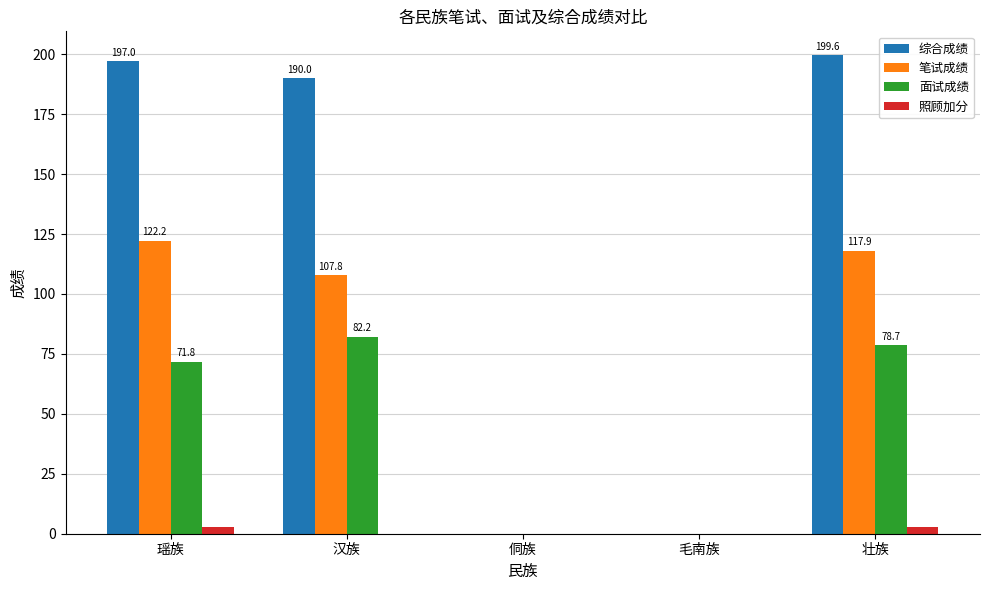

Which series changed the most between 汉族 and 侗族?

综合成绩